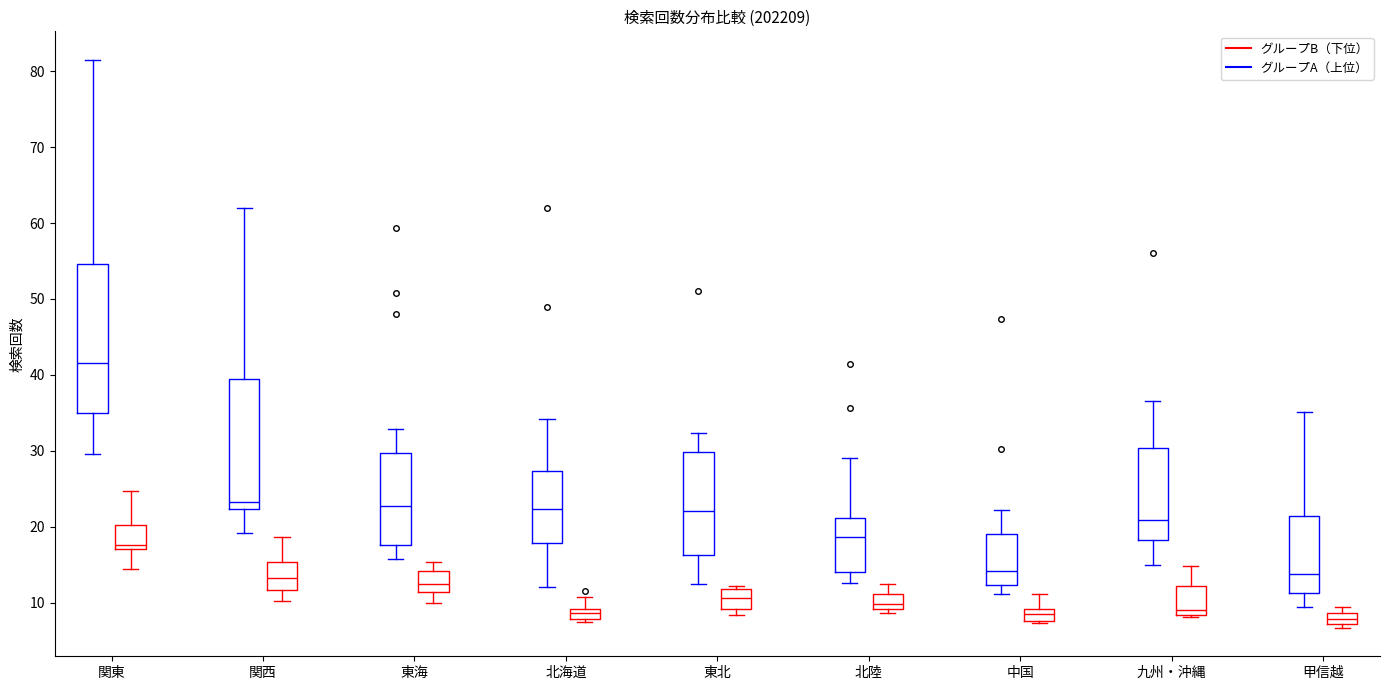

Where does the median line of the box for 東北 (グループB（下位）) sit on the y-axis? The values are not printed on the chart, so give them approximately, as read against the axis.

11